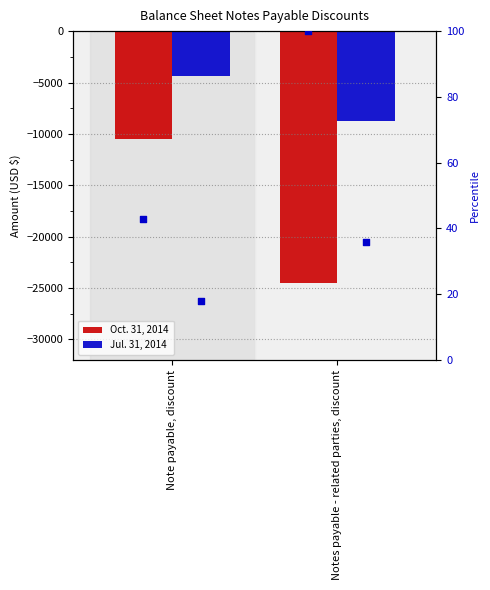

At which category is the sum across all series the highest?

Note payable, discount